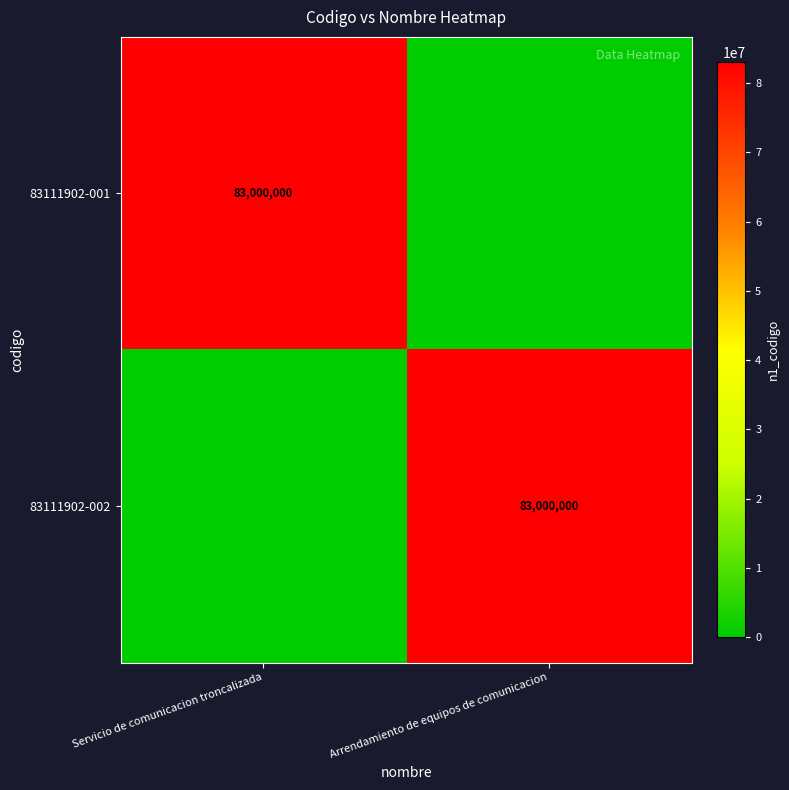

True or false: 83111902-001 has a value of 53763078 at Servicio de comunicacion troncalizada.

False